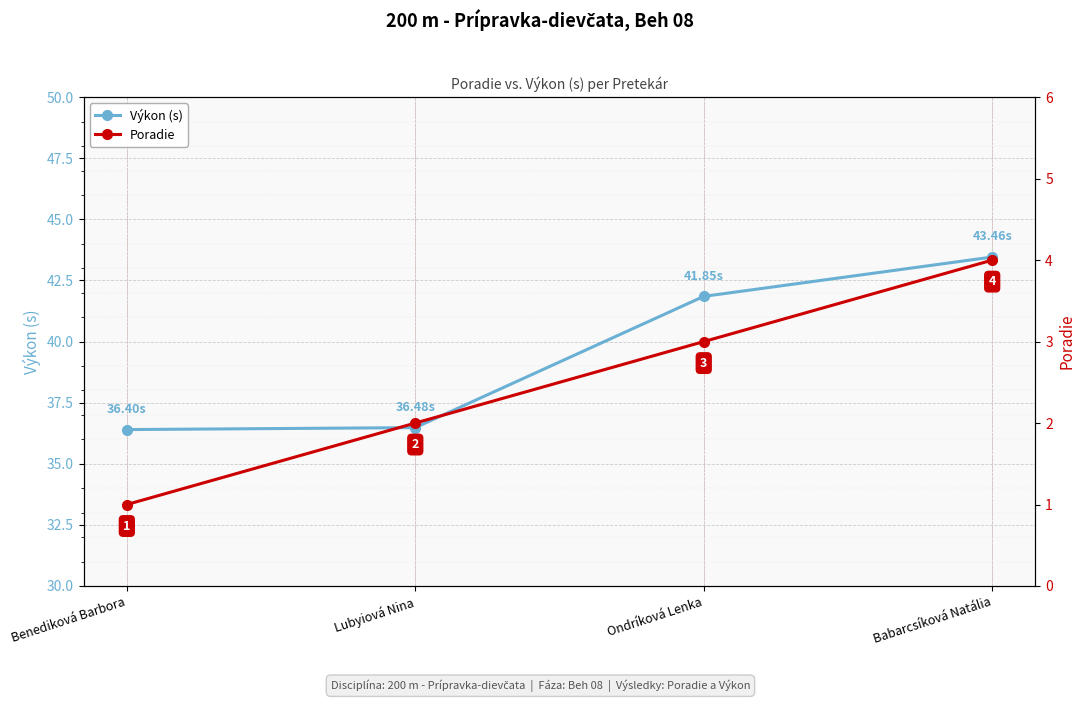

At how many categories does at least one series exceed 13?

4